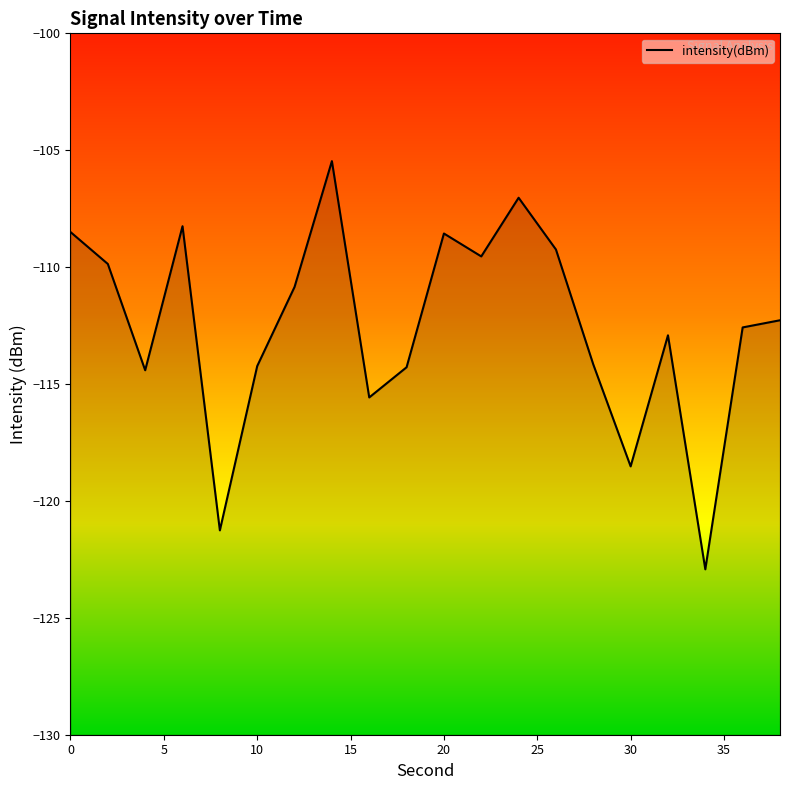

Rank the categories by value from highest to lowest.

14, 24, 6, 0, 20, 26, 22, 2, 12, 38, 36, 32, 28, 10, 18, 4, 16, 30, 8, 34